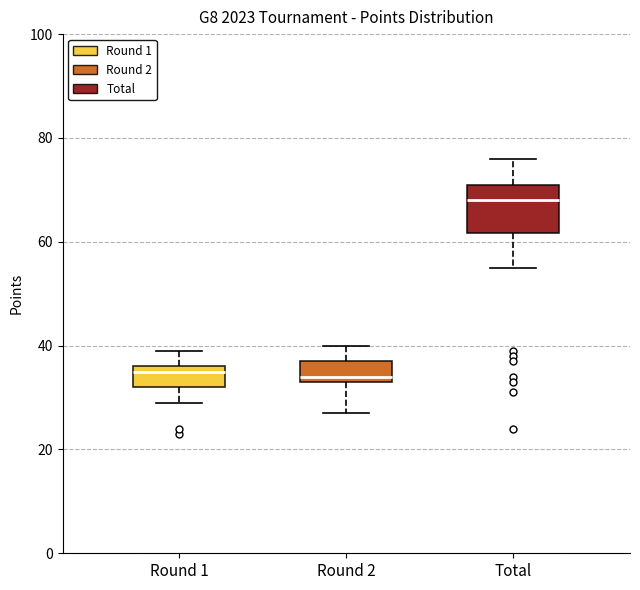

Where is the lower edge of the box for Round 1 on the y-axis? The values are not printed on the chart, so give them approximately, as read against the axis.

32